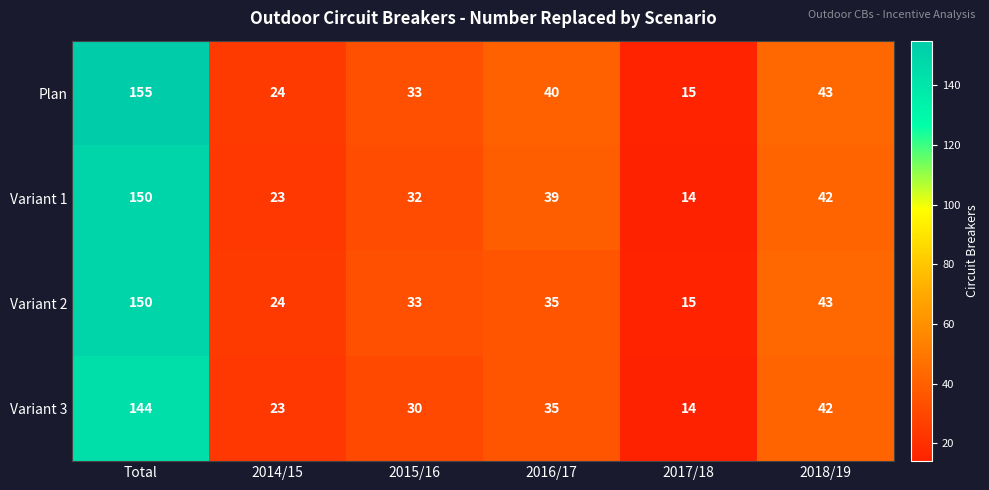

List the labels in order of Variant 1 value, smallest first.

2017/18, 2014/15, 2015/16, 2016/17, 2018/19, Total